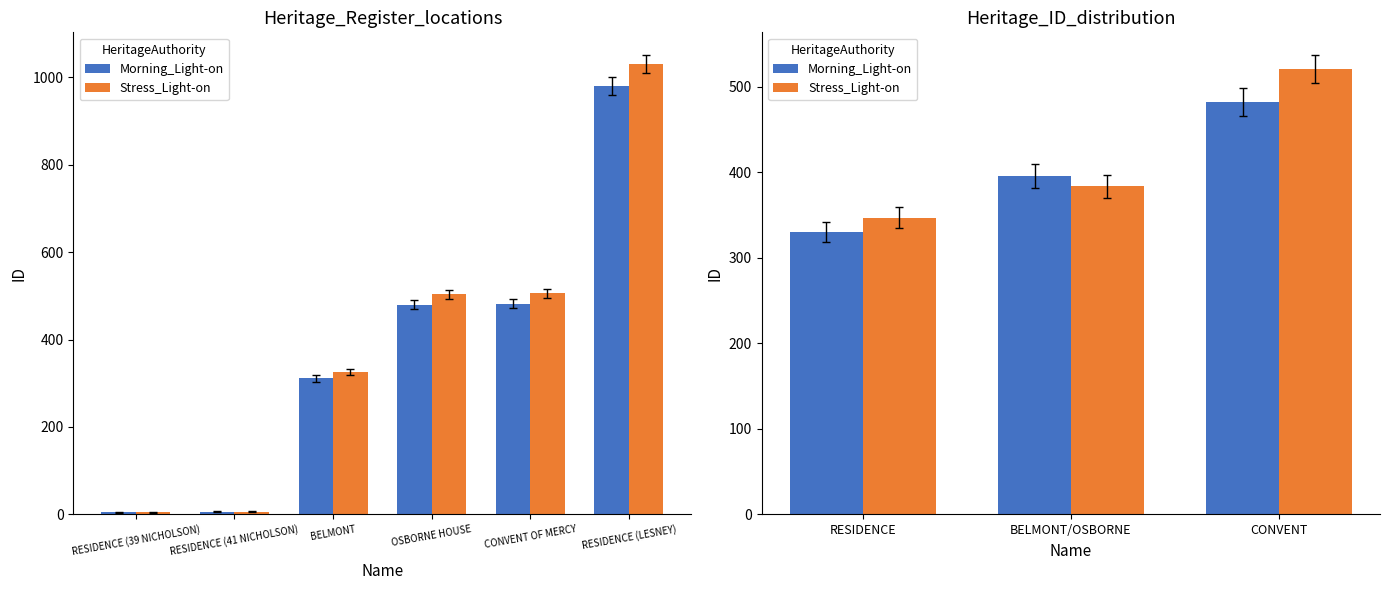

What is the label of the 1st bar from the left?

RESIDENCE